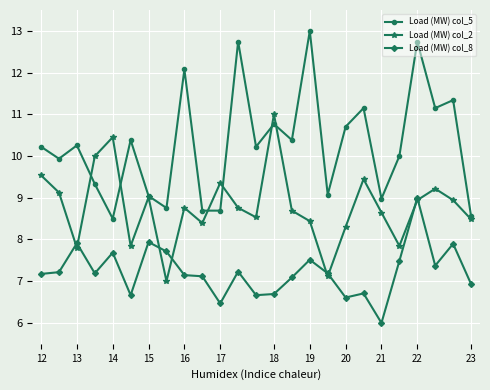

Is this an area chart (filled region under the line)?

No